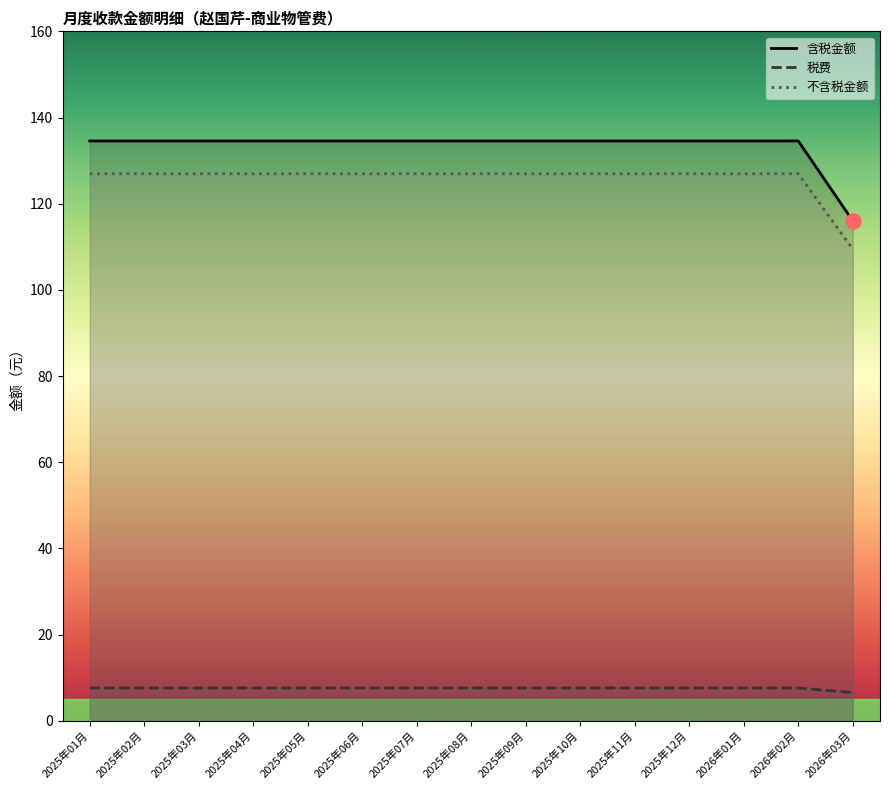

Is the value of 不含税金额 at 2025年07月 greater than the value of 税费 at 2025年02月?

Yes